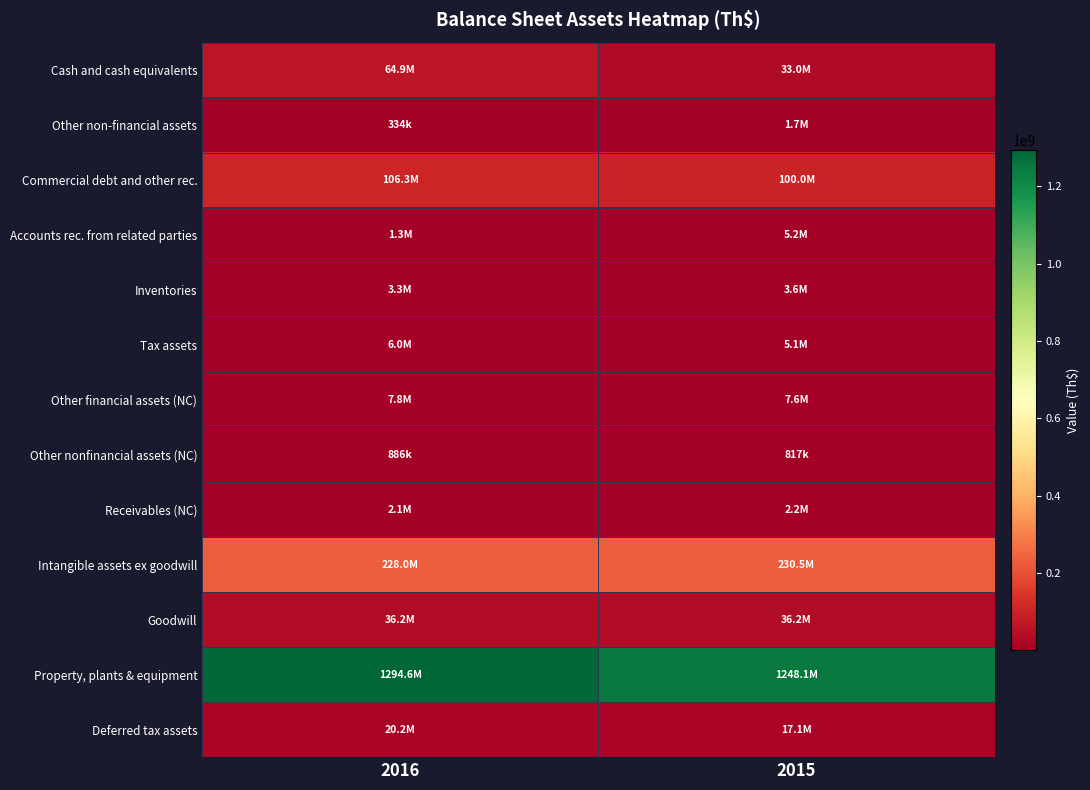

At which category does the chart reach its peak across all series?

2016